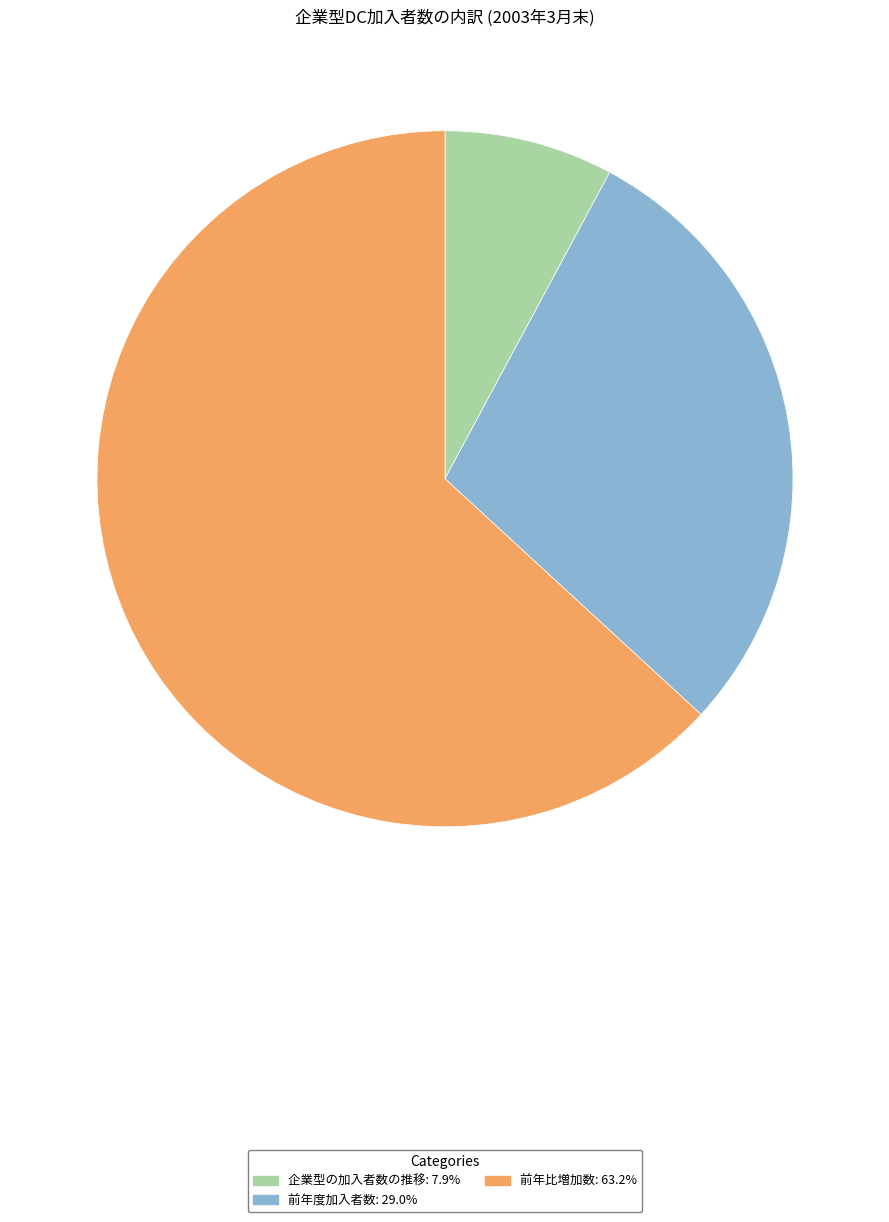

Rank the categories by value from highest to lowest.

前年比増加数, 前年度加入者数, 企業型の加入者数の推移